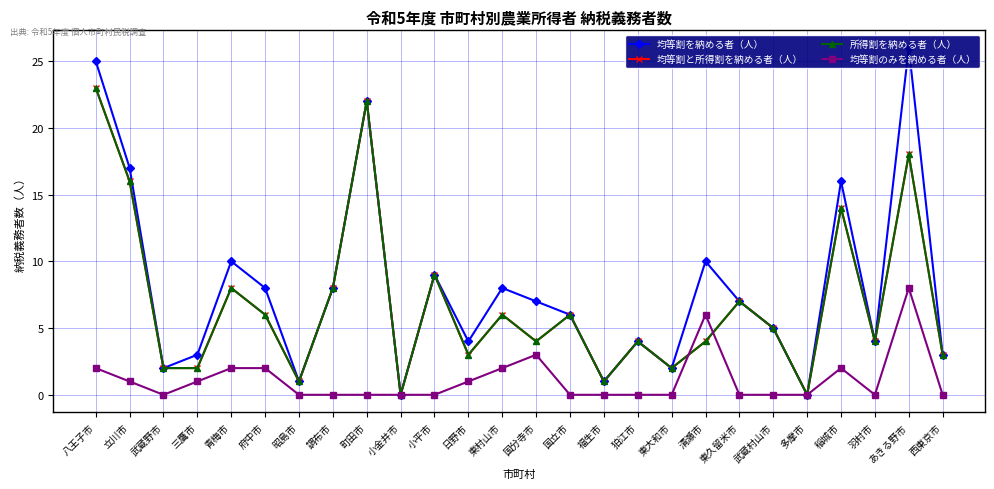

What is the average value of the 均等割のみを納める者（人） series?

1